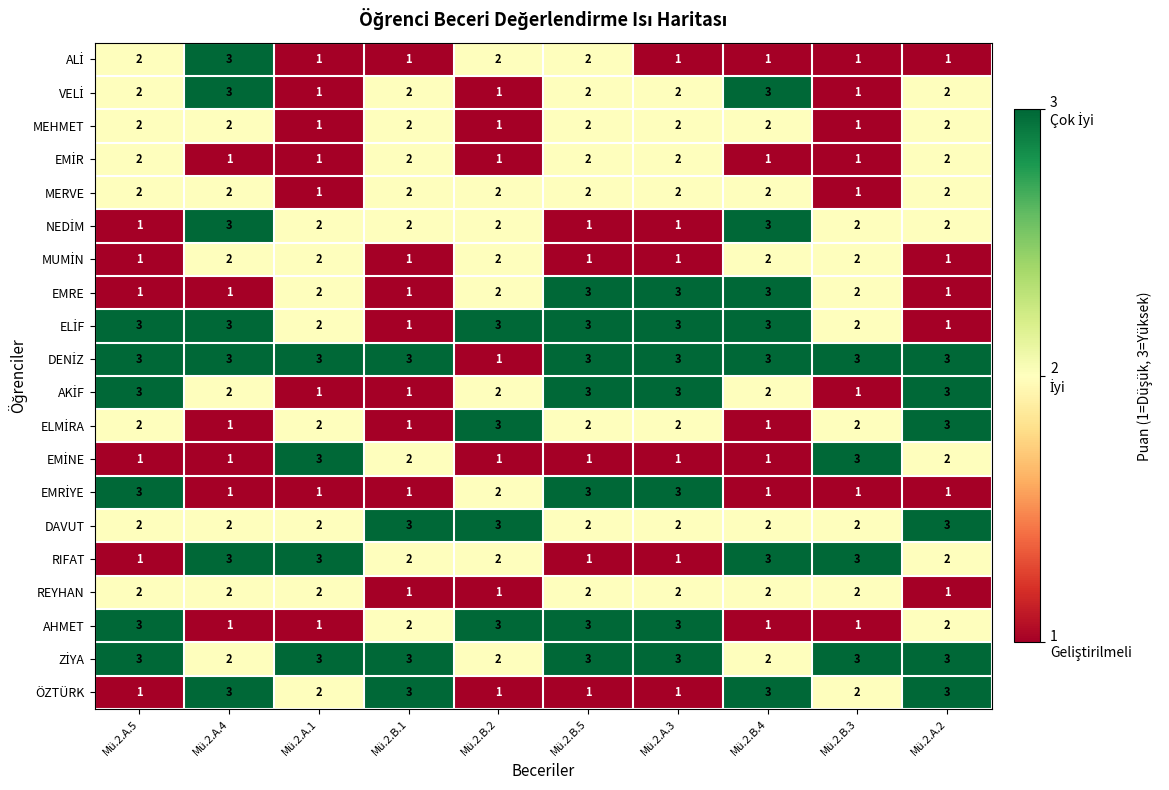

What is the total value across all series at Mü.2.A.1?

36